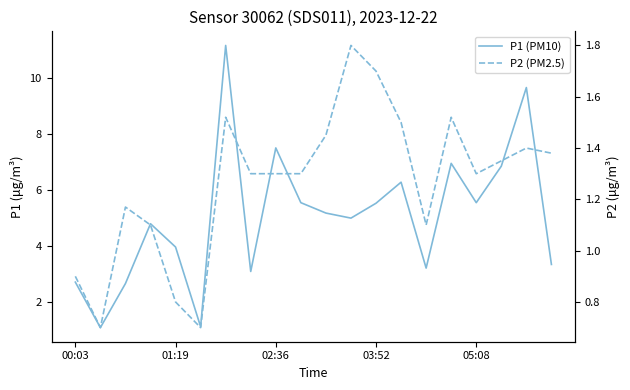

What is the difference between the maximum and second lowest values in the P2 (PM2.5) series?

1.1